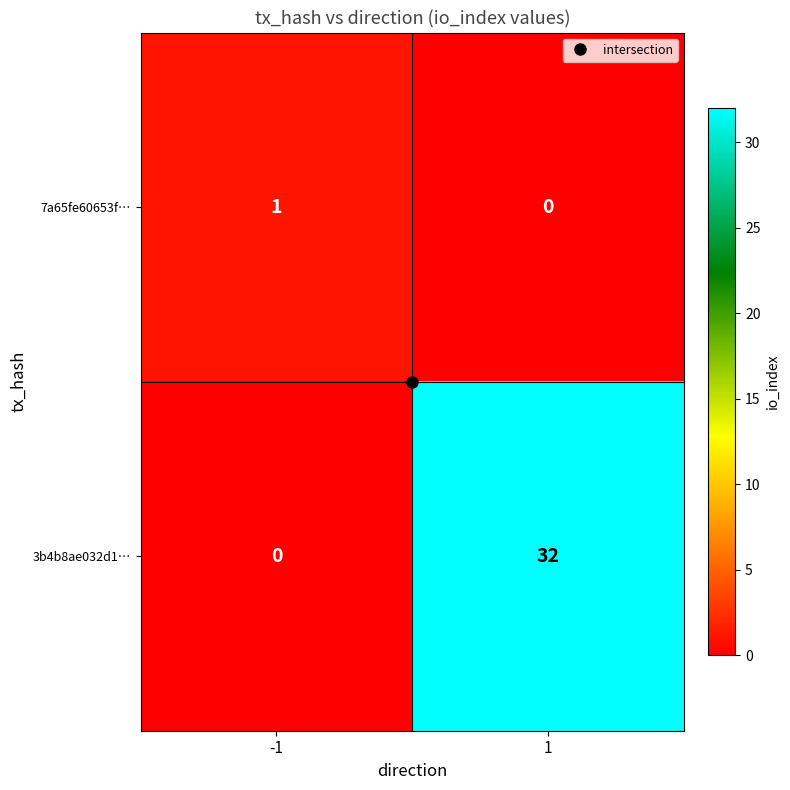

Count the number of data series in this chart.

2